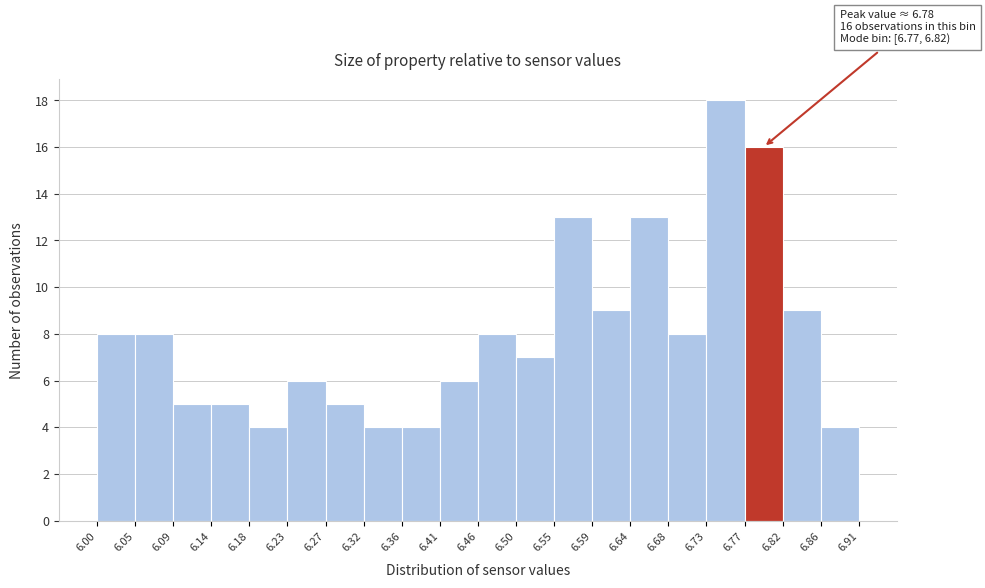

Which range on the x-axis has the tallest bar?

6.73 to 6.77